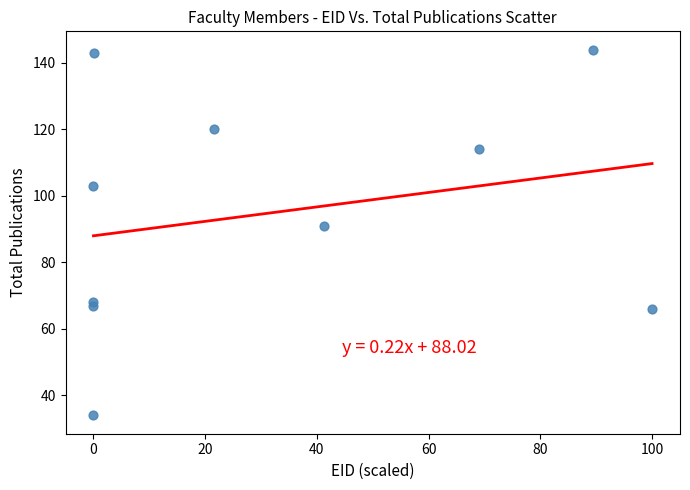

What Y value in the scatter plot is closest to 89?

91